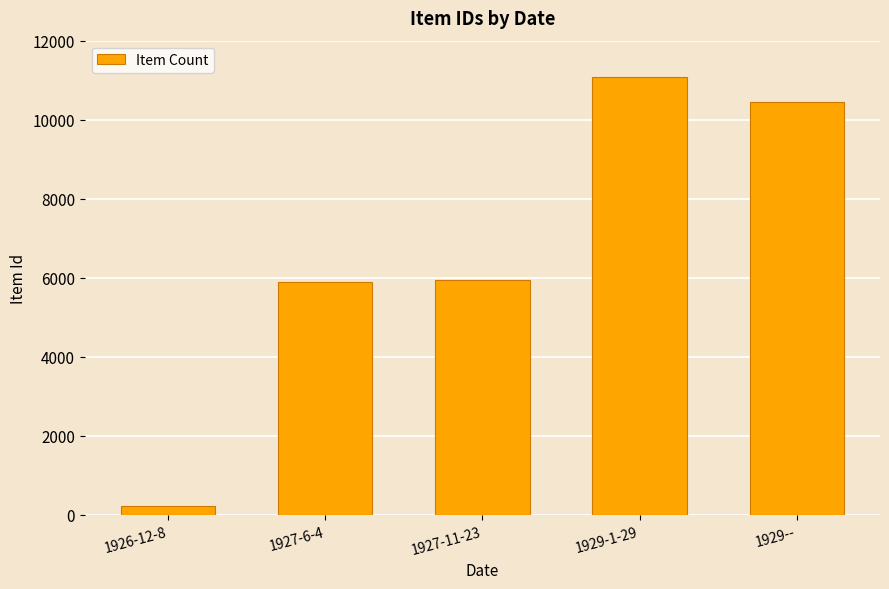

Between 1929-- and 1927-11-23, which is larger?

1929--